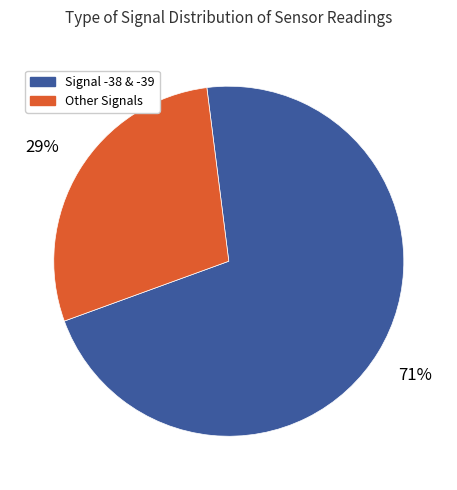

How many segments does this pie chart have?

2